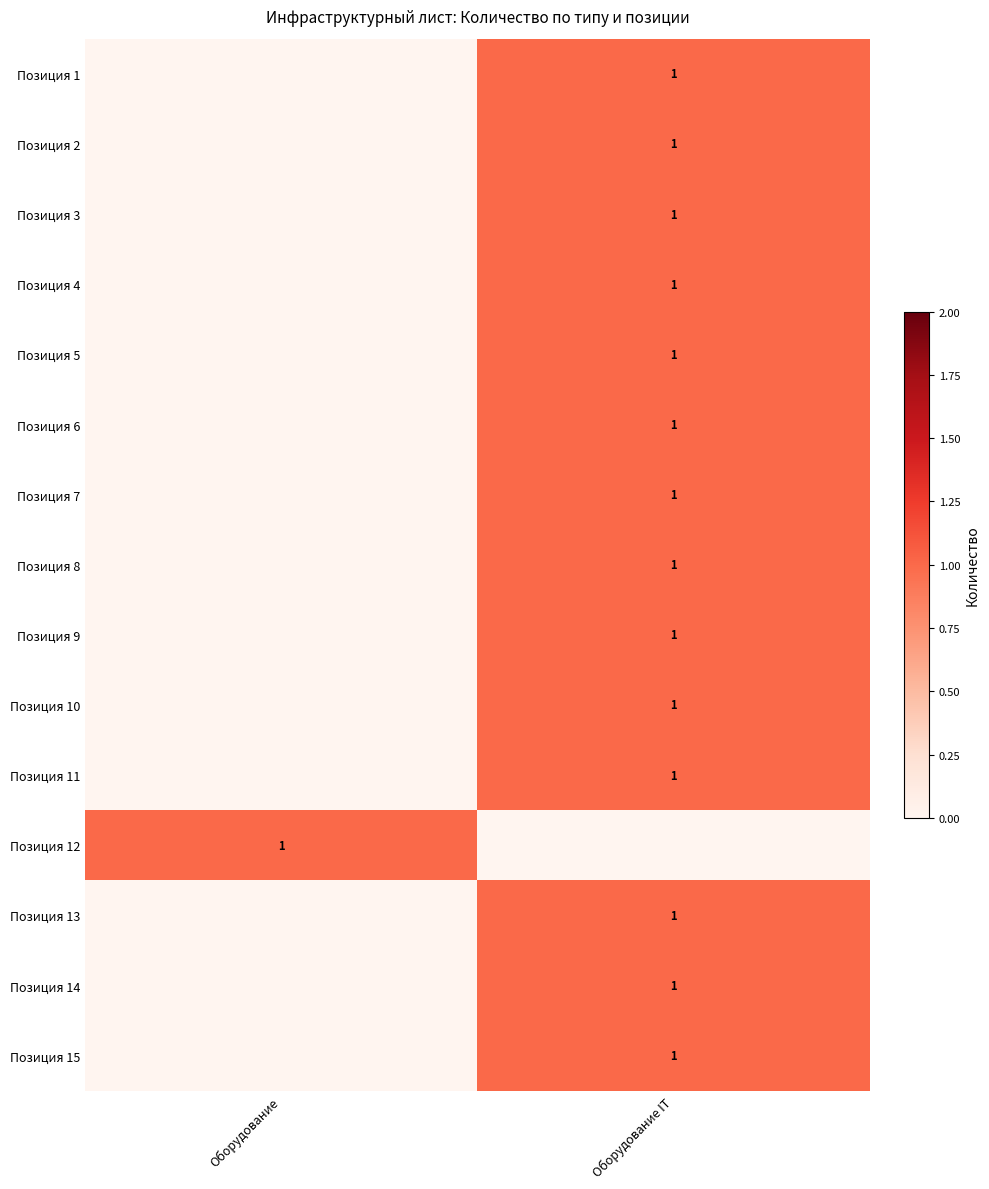

Which has a higher value, Оборудование IT or Оборудование?

Оборудование IT